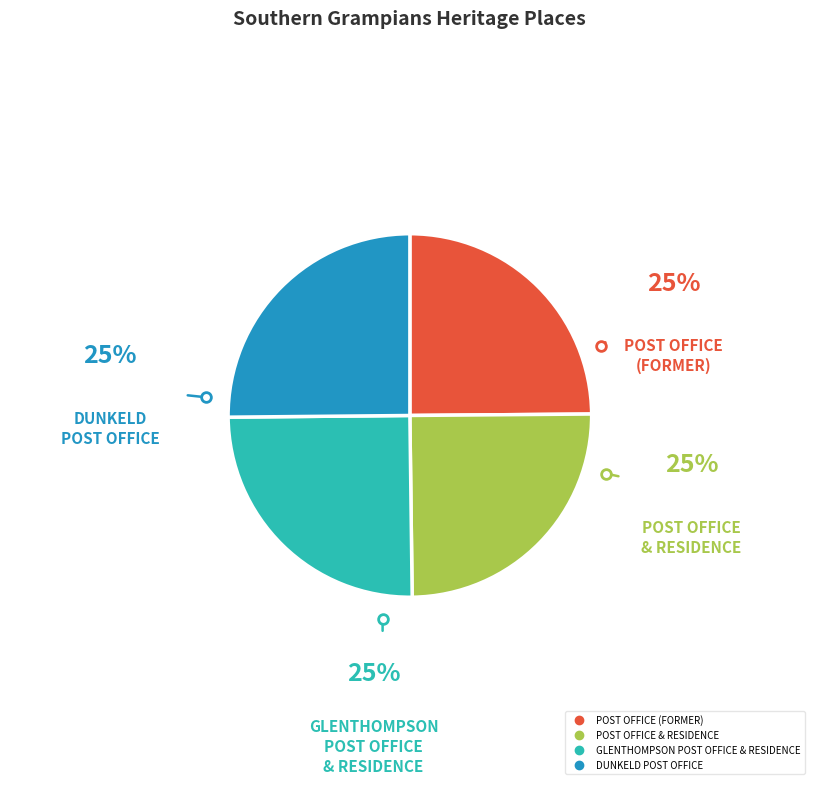

Approximately how many times larger is the value at GLENTHOMPSON POST OFFICE & RESIDENCE compared to POST OFFICE (FORMER)?

1.0